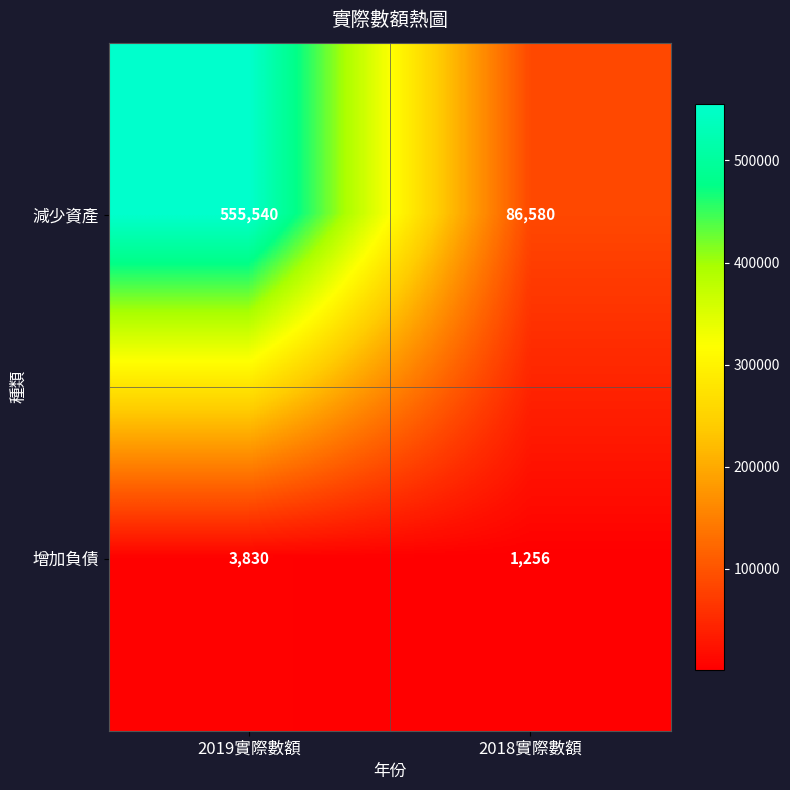

What is the average value of the 減少資產 series?

321060